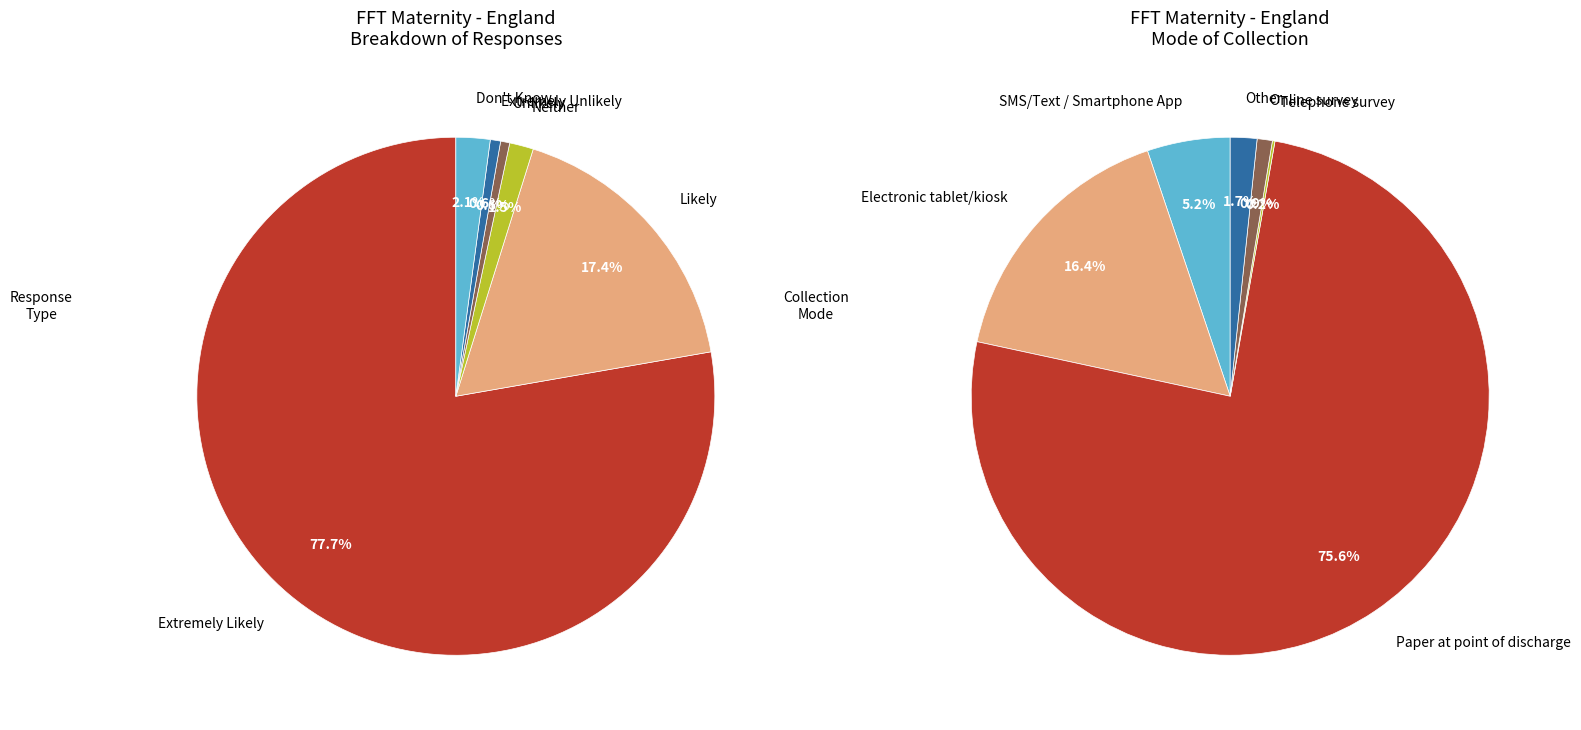

Which category accounts for the majority?

Extremely Likely